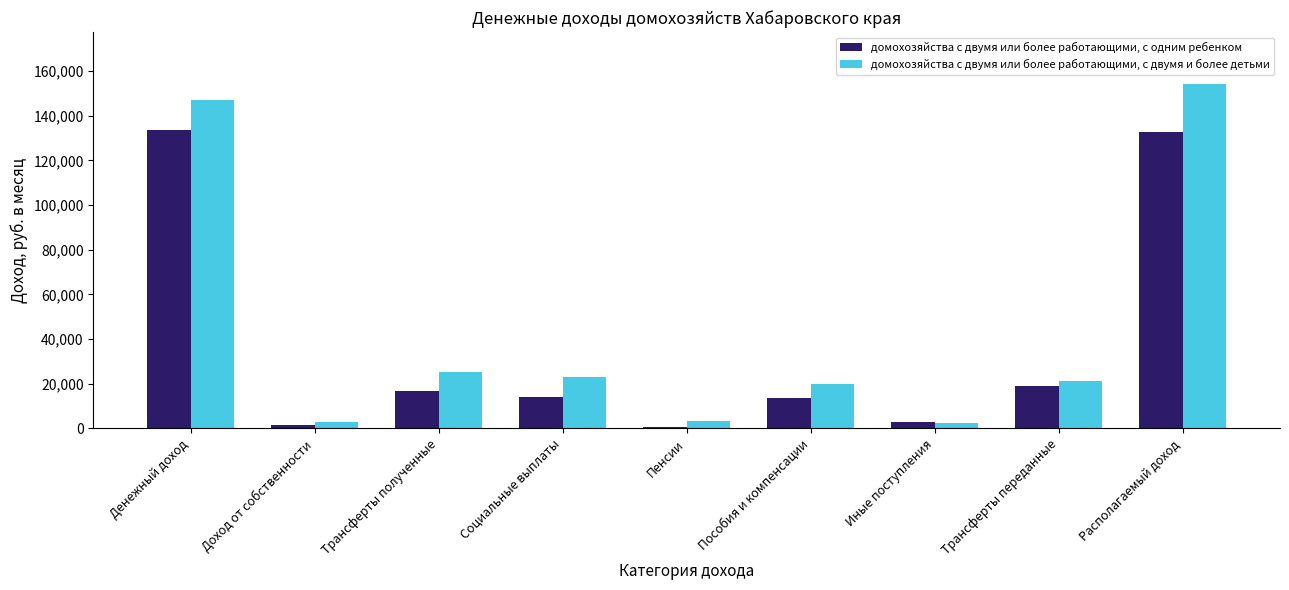

What is the sum of all домохозяйства с двумя или более работающими, с одним ребенком values?

334306.2